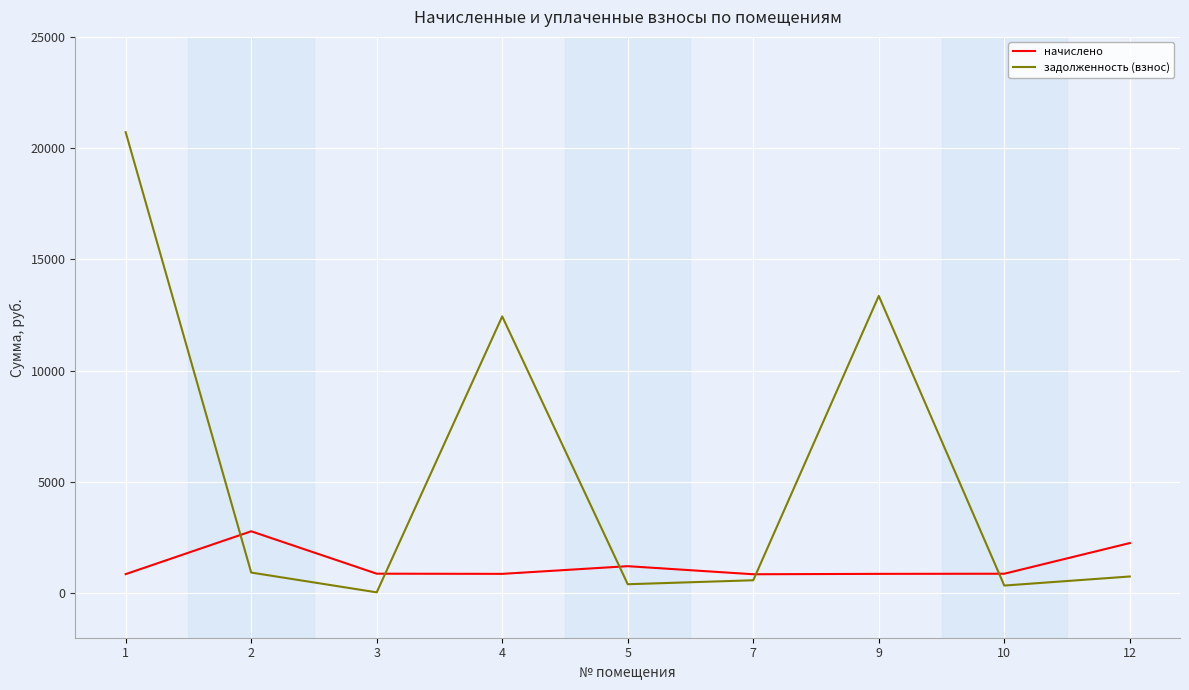

At 4, list the series in order from largest to smallest.

задолженность (взнос), начислено